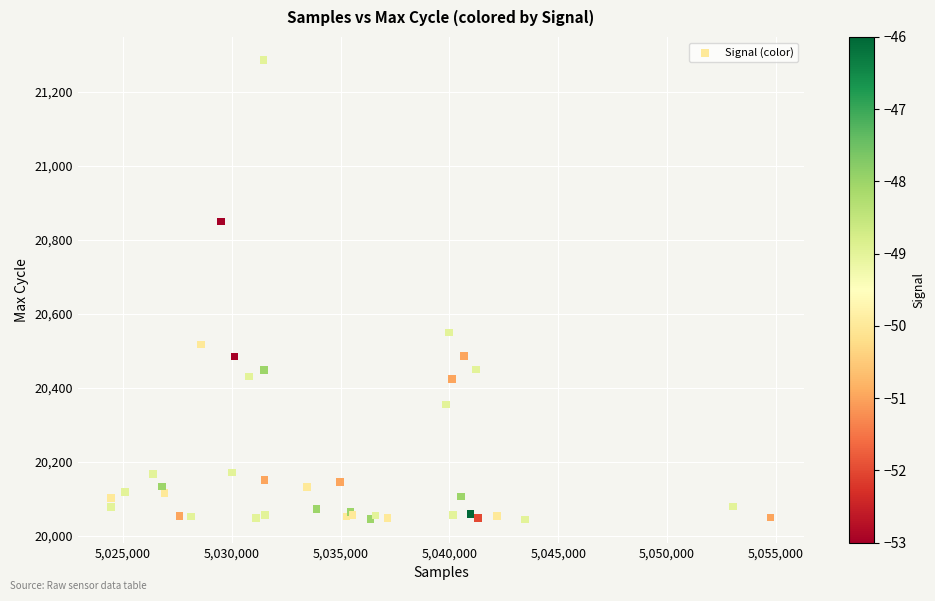

What Y value in the scatter plot is closest to 20665?

20550